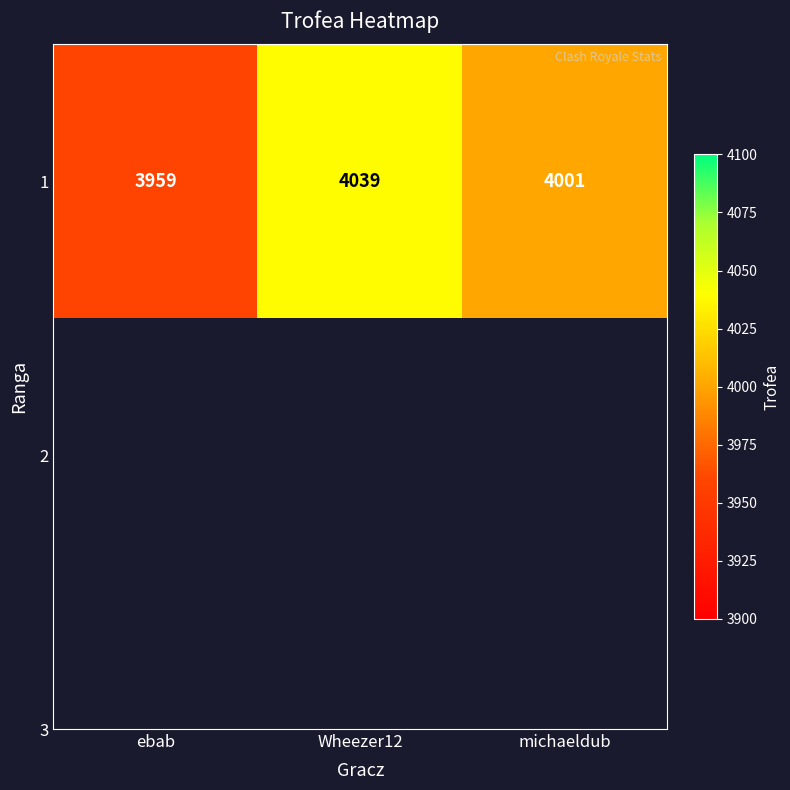

Rank the categories by value from lowest to highest.

ebab, michaeldub, Wheezer12